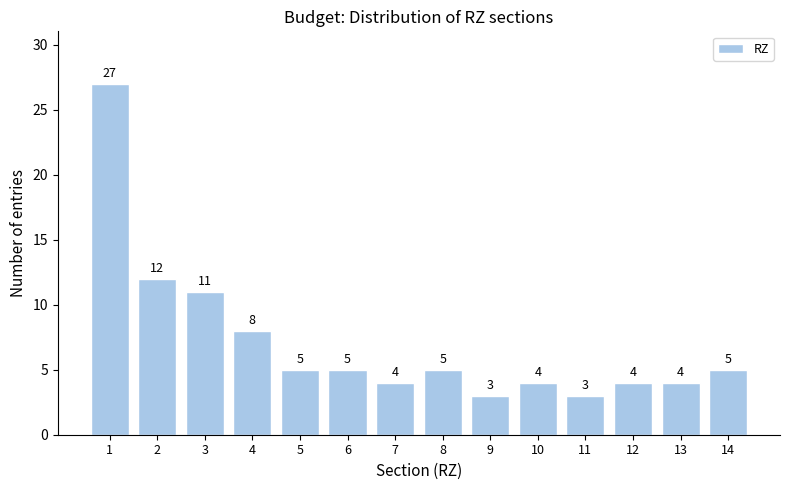

Reading left to right, what are all the values shown in this chart?

1=27	2=12	3=11	4=8	5=5	6=5	7=4	8=5	9=3	10=4	11=3	12=4	13=4	14=5